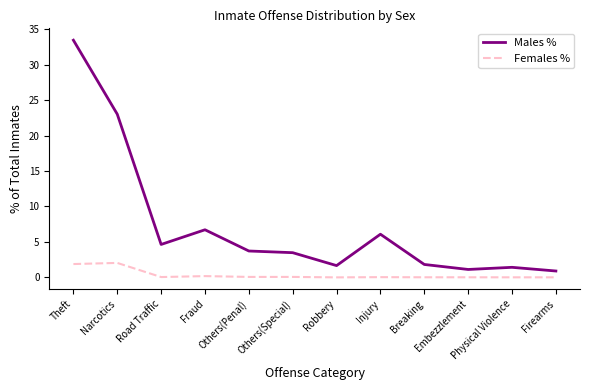

Rank the series at Breaking from lowest to highest value.

Females %, Males %